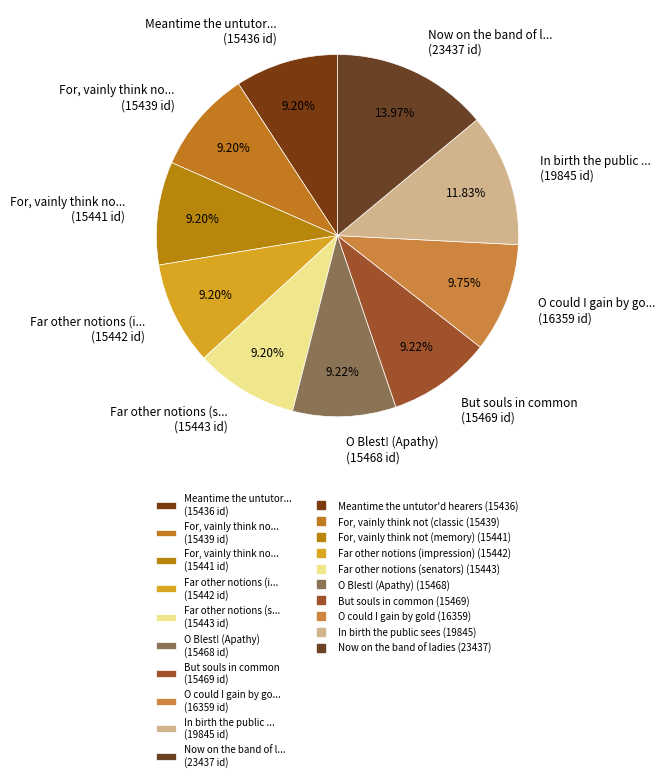

Approximately how many times larger is the value at For, vainly think no... (15439 id) compared to Now on the band of l... (23437 id)?

0.7